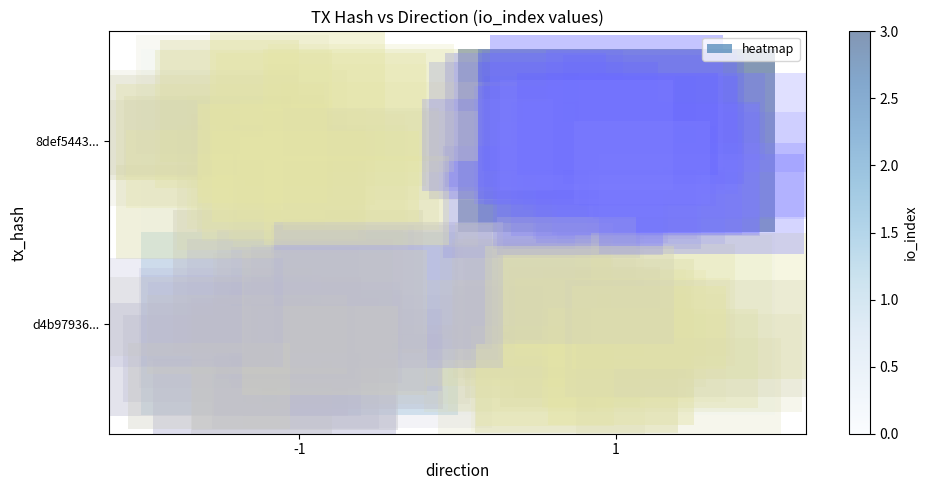

At how many categories does at least one series exceed 1?

1